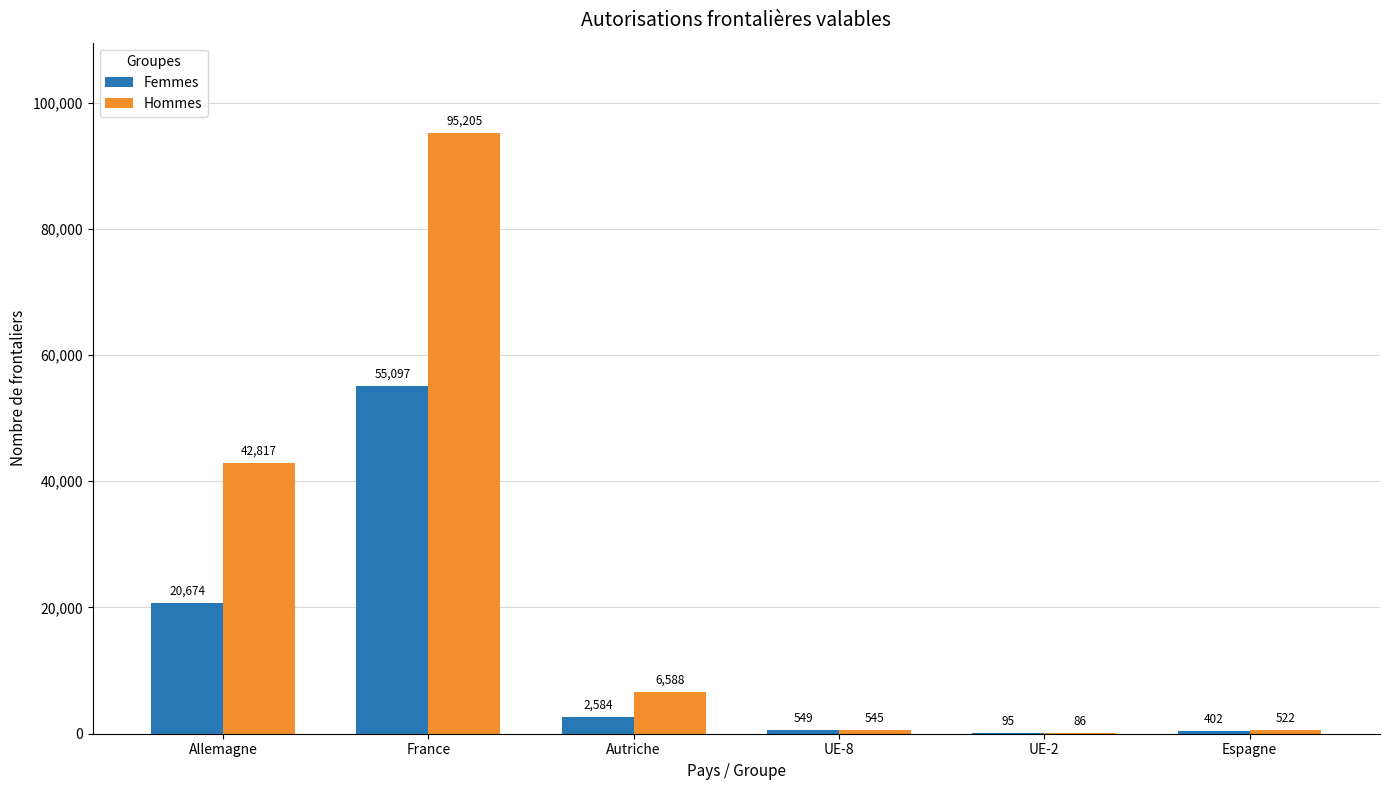

Between France and UE-8, which series saw the biggest shift?

Hommes